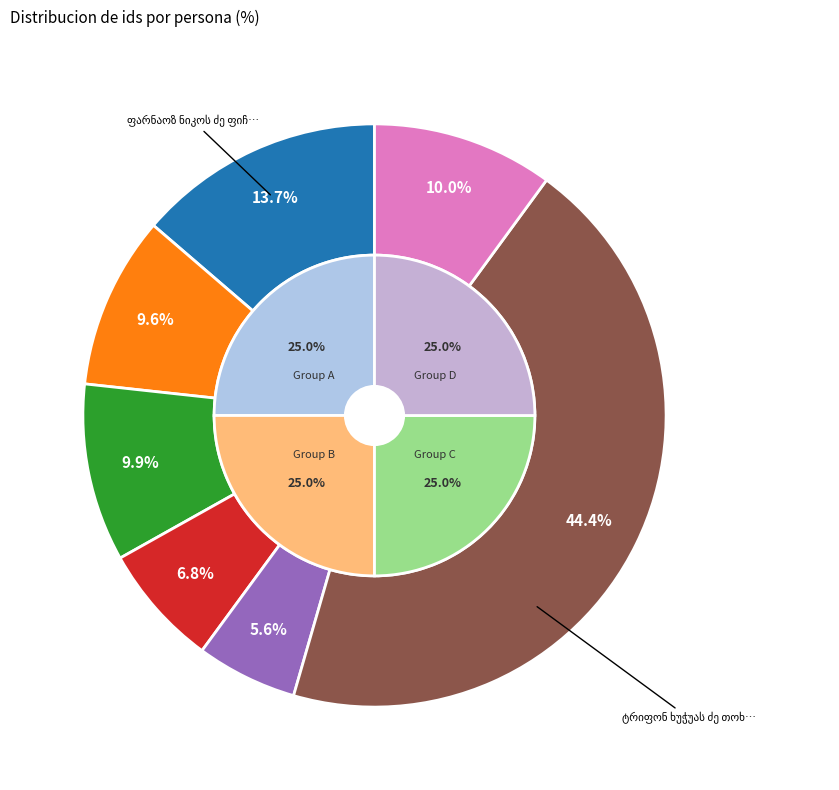

True or false: იორდანე ქირია accounts for 15% of the total.

False